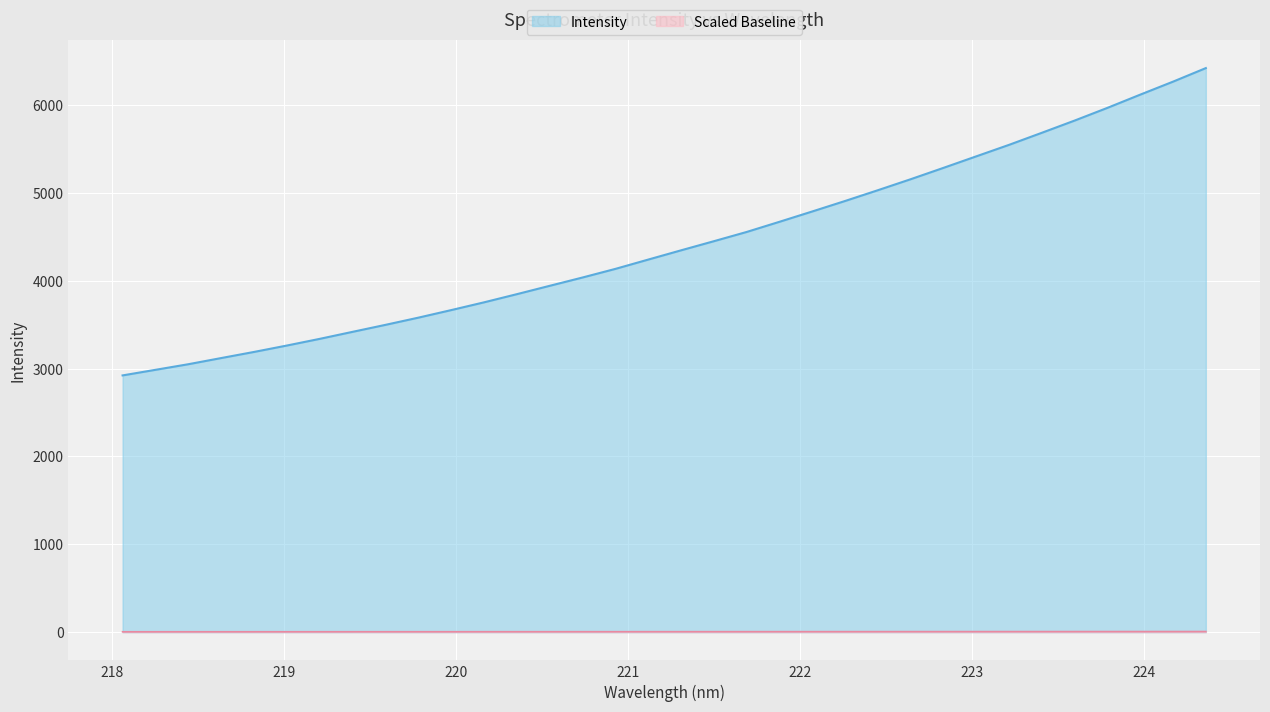

What is the difference between the maximum and minimum values in the Intensity series?

3498.2